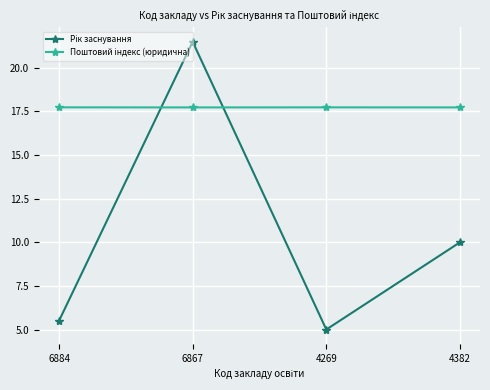

What is the label of the 4th point from the left?

4382